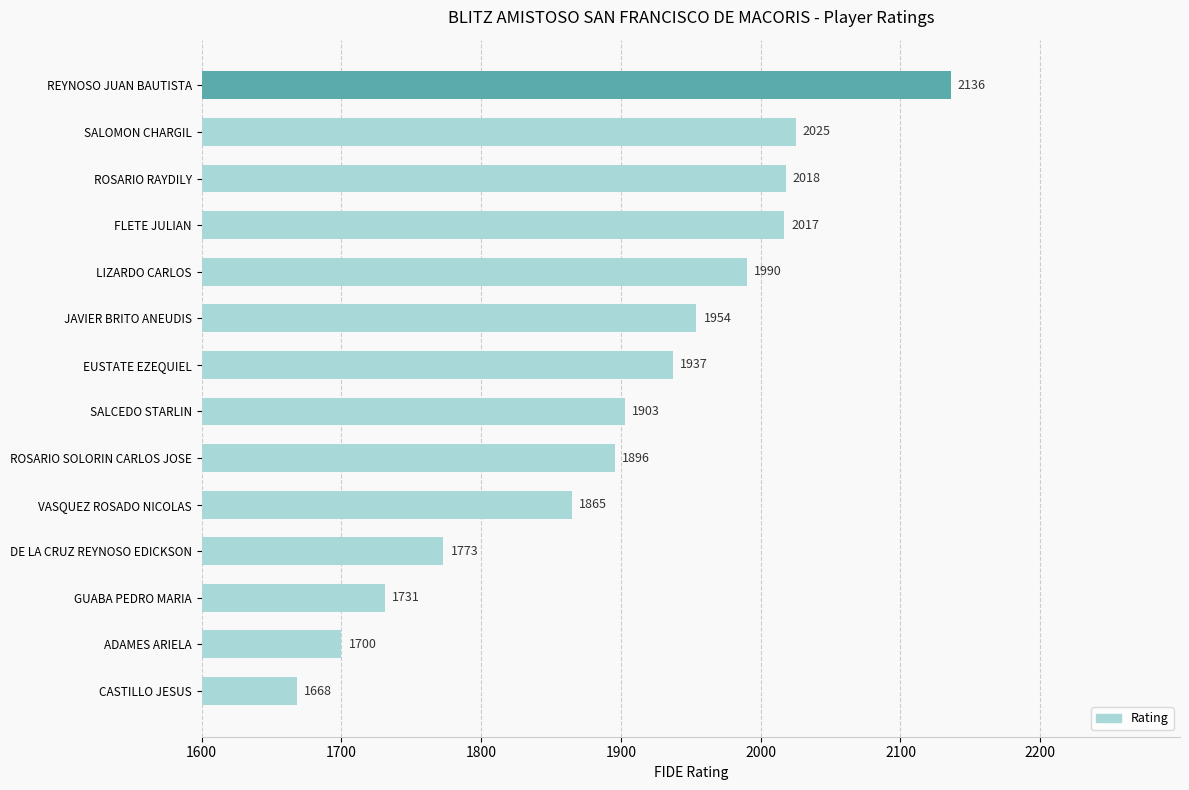

Does the chart contain any negative values?

No